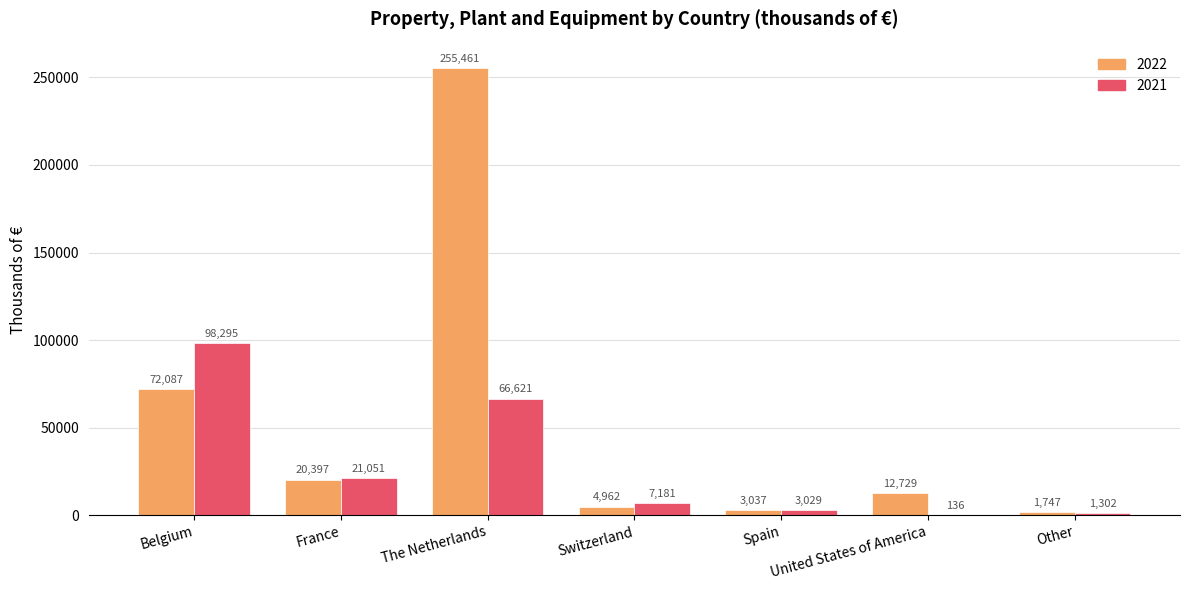

How many categories are shown in the chart?

7